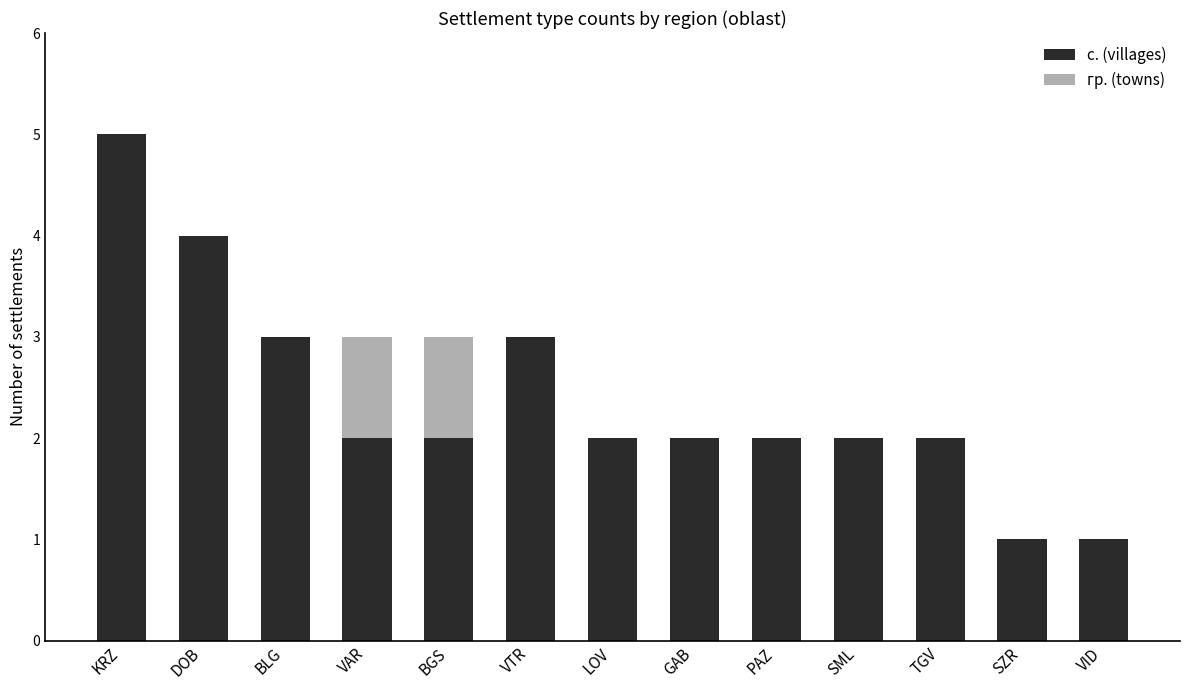

What is the sum of all с. (villages) values?

31